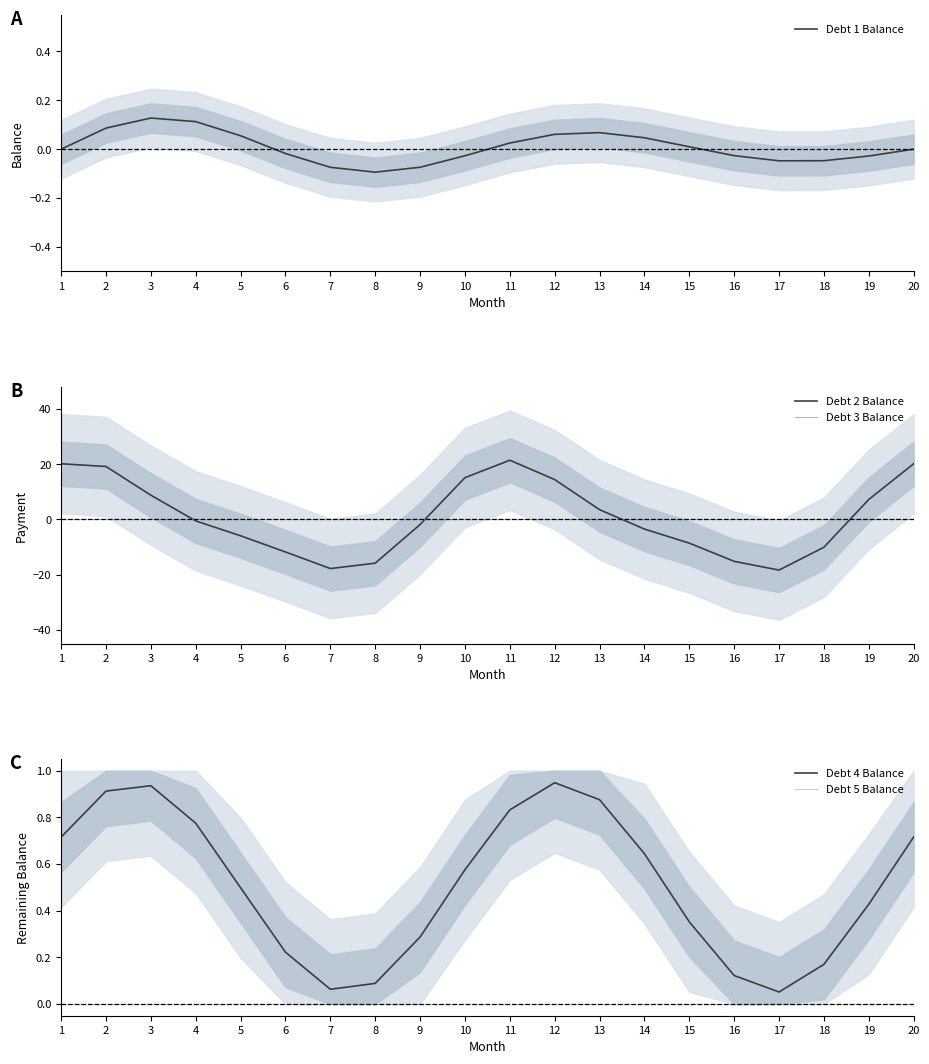

Reading right to left, transcribe all the data shown in this chart.

Debt 1 Balance: -0.0	-0.0	-0.0	-0.0	-0.0	0.0	0.0	0.1	0.1	0.0	-0.0	-0.1	-0.1	-0.1	-0.0	0.1	0.1	0.1	0.1	0.0
Debt 2 Balance: 20.1	7.2	-10.1	-18.4	-15.2	-8.6	-3.5	3.5	14.4	21.4	15.1	-1.9	-15.9	-17.8	-11.8	-6.0	-0.6	8.7	19.2	20.1
Debt 3 Balance: 0.0	0.0	0.0	0.0	0.0	0.0	0.0	0.0	0.0	0.0	0.0	0.0	0.0	0.0	0.0	0.0	0.0	0.0	0.0	0.0
Debt 4 Balance: 0.7	0.4	0.2	0.1	0.1	0.4	0.6	0.9	0.9	0.8	0.6	0.3	0.1	0.1	0.2	0.5	0.8	0.9	0.9	0.7
Debt 5 Balance: 0.0	0.0	0.0	0.0	0.0	0.0	0.0	0.0	0.0	0.0	0.0	0.0	0.0	0.0	0.0	0.0	0.0	0.0	0.0	0.0